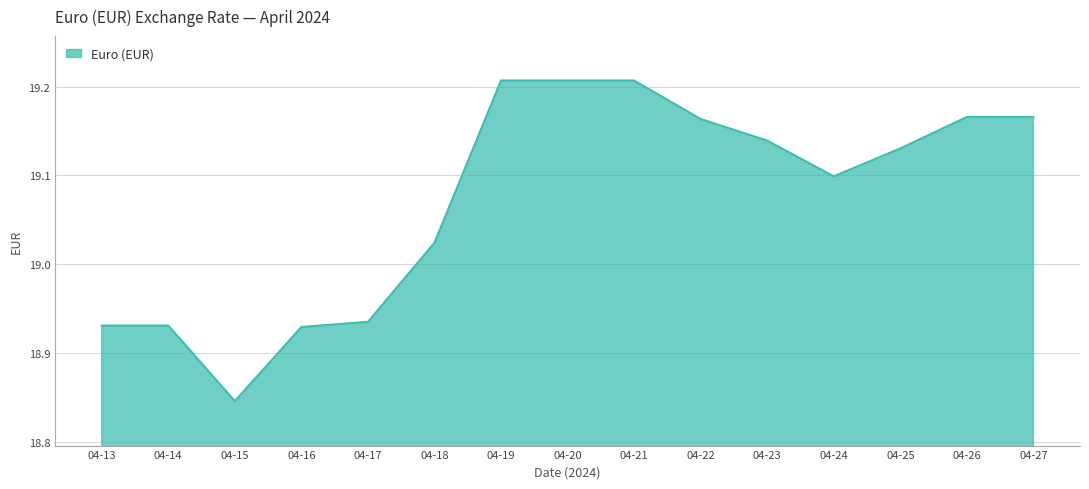

Between 04-17 and 04-22, which is larger?

04-22